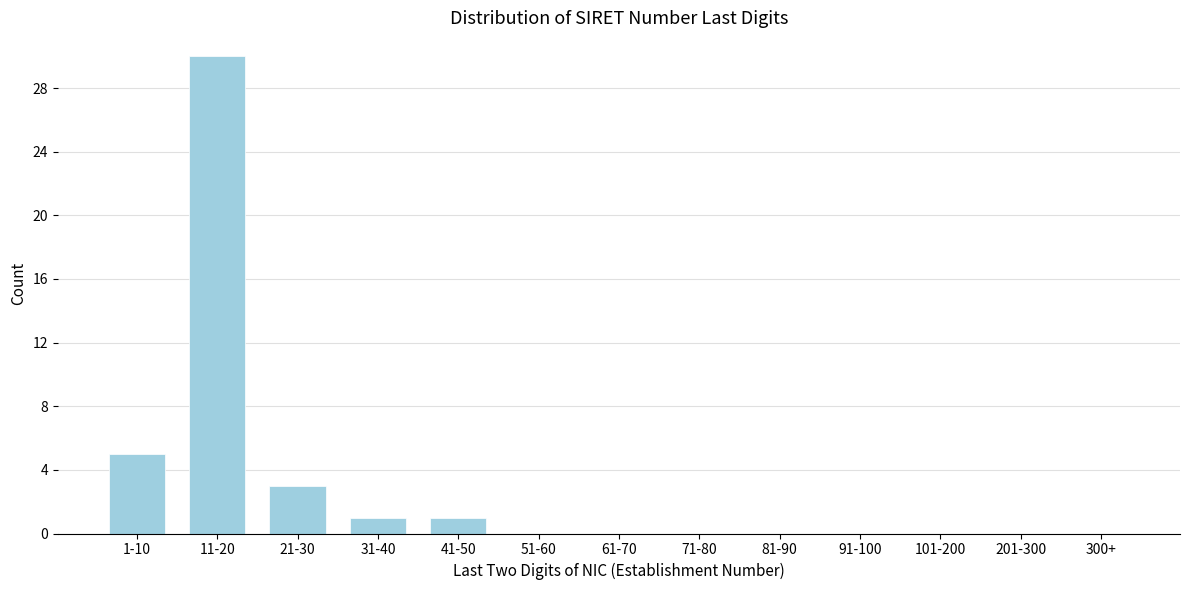

Reading left to right, list all the values displayed in this chart.

1-10=5	11-20=30	21-30=3	31-40=1	41-50=1	51-60=0	61-70=0	71-80=0	81-90=0	91-100=0	101-200=0	201-300=0	300+=0